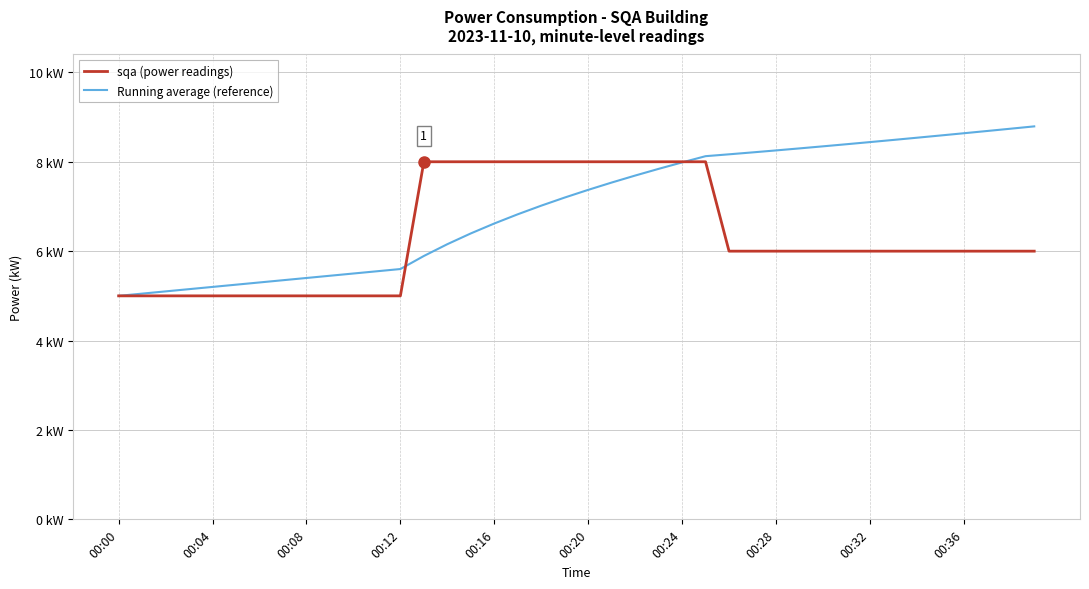

What is the label of the 20th point from the left?

19